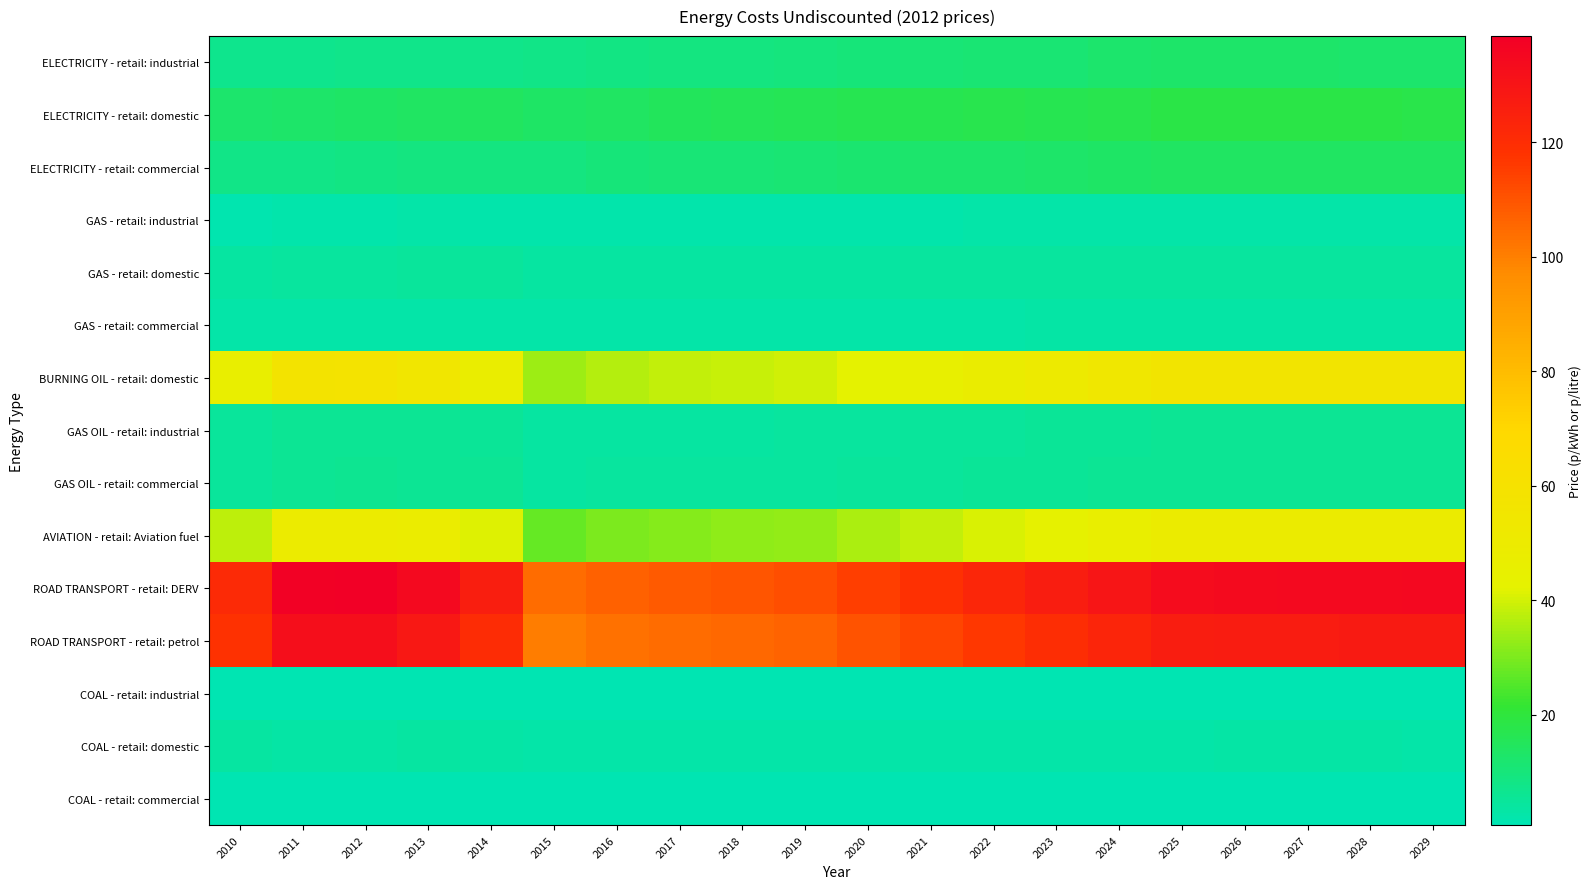

What is the difference between the highest and lowest values at 2017?

107.7